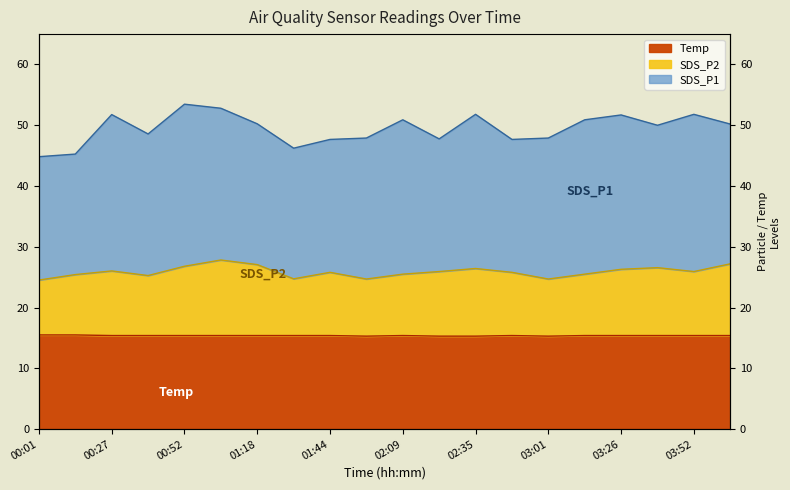

Where is SDS_P2 nearest to the value 26?

00:27